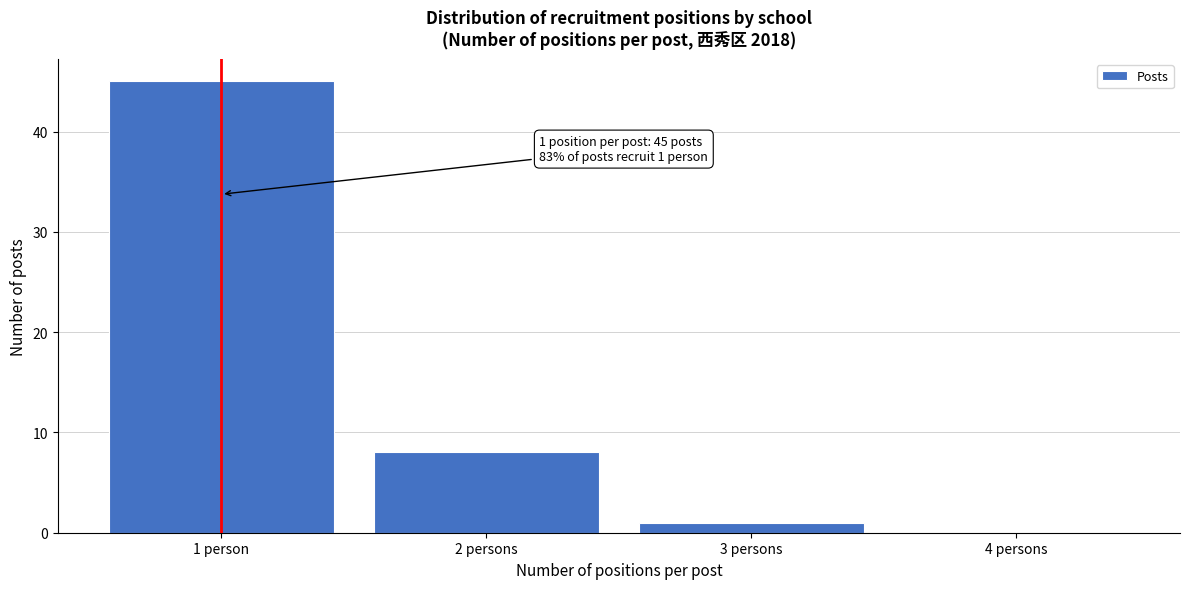

Reading right to left, extract all data points from this chart.

4 persons=0	3 persons=1	2 persons=8	1 person=45